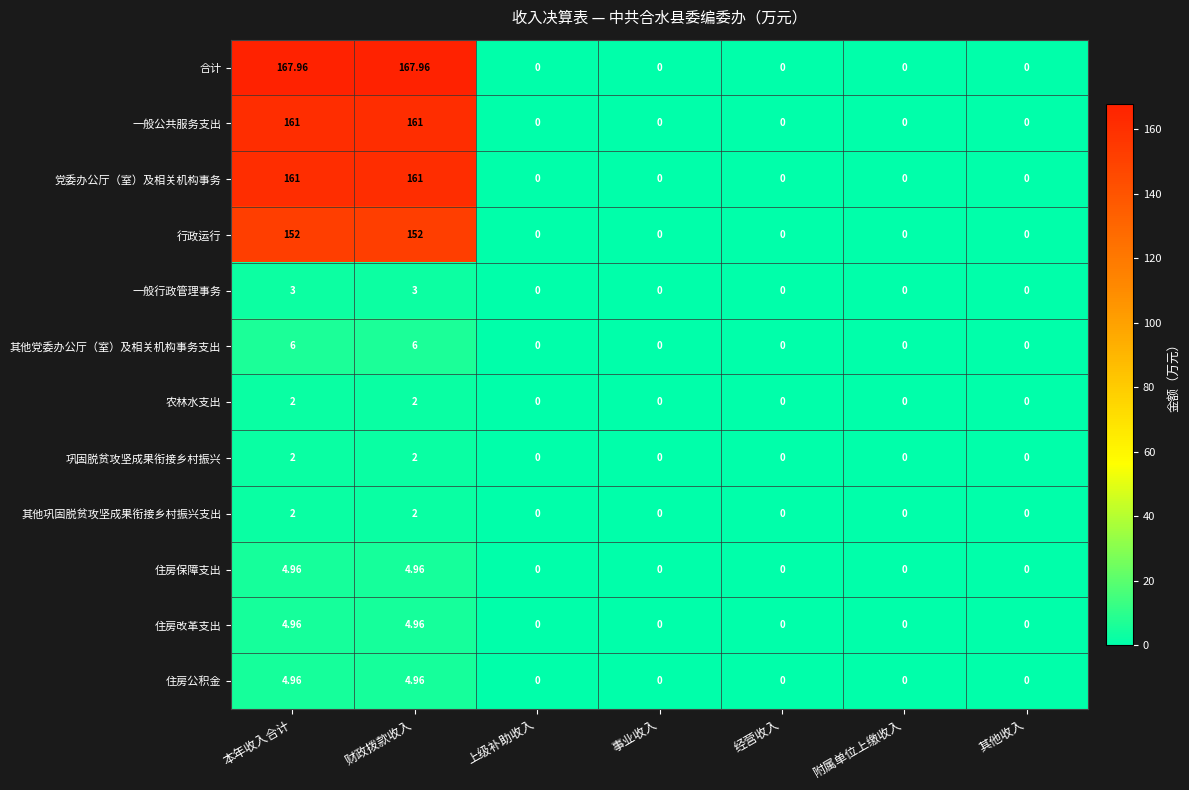

Between 本年收入合计 and 事业收入, which series saw the biggest shift?

合计